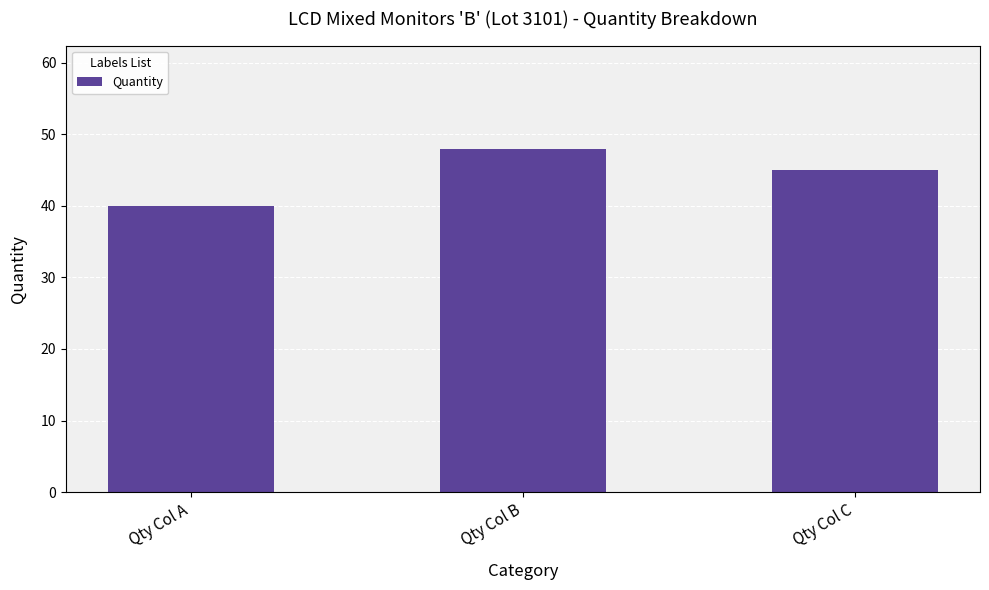

List the labels in order of value, largest first.

Qty Col B, Qty Col C, Qty Col A